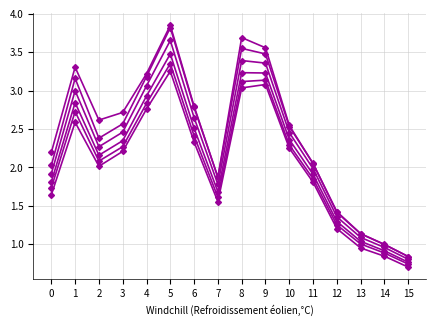

The value of col_4 at 3 is 2.7. True or false?

True